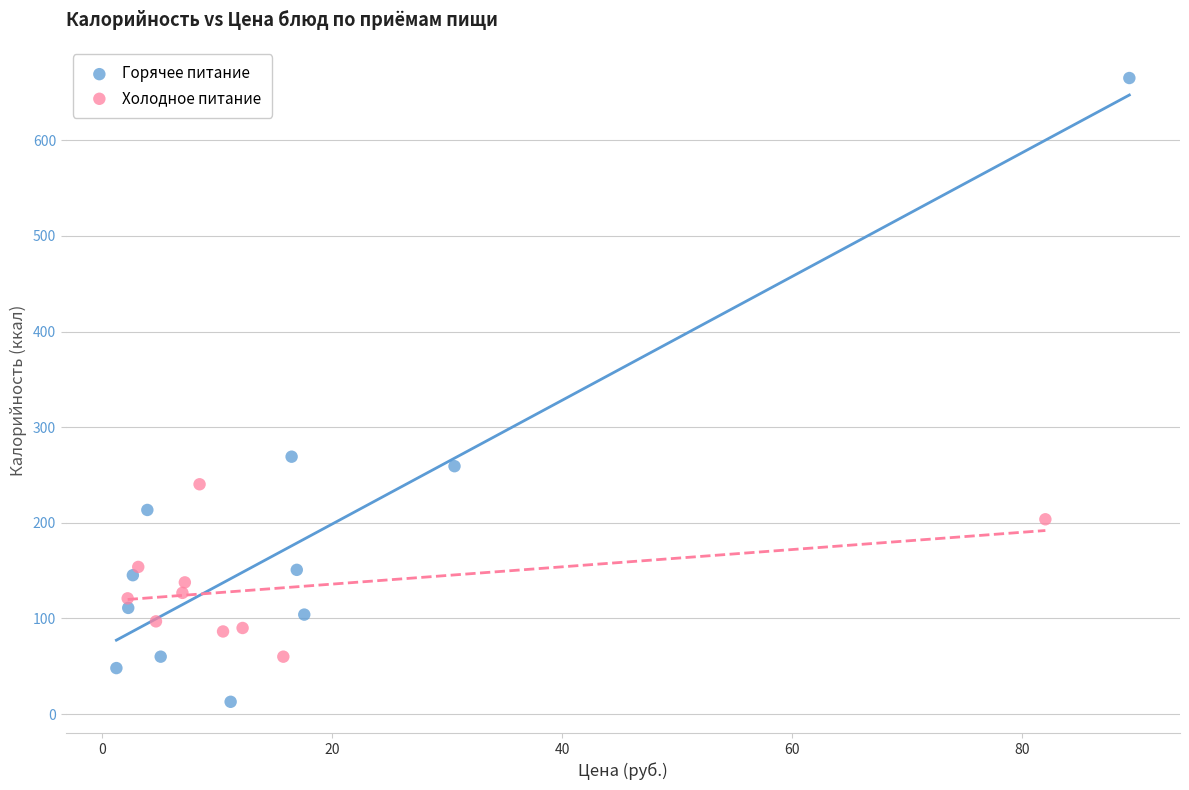

Which series reaches the minimum Y coordinate?

Горячее питание